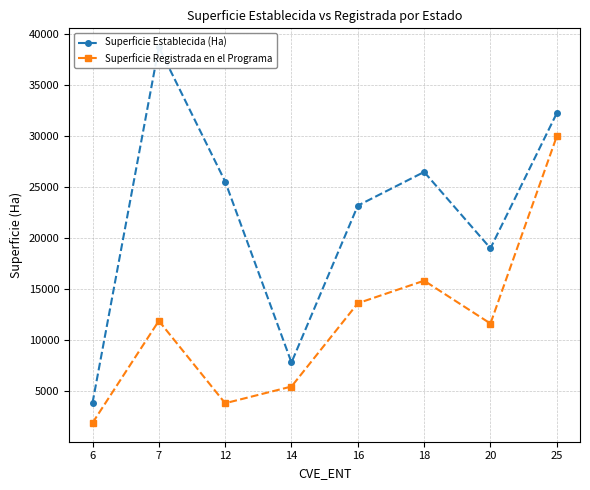

At how many categories does at least one series exceed 22928?

5